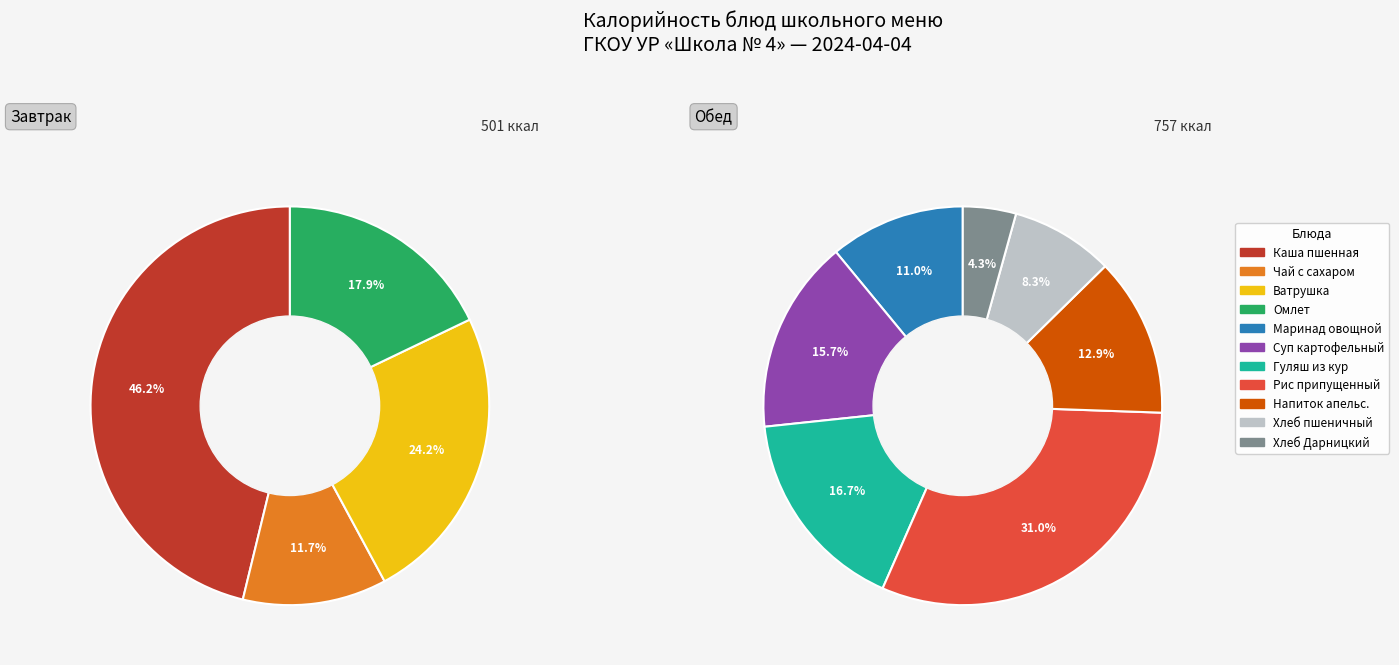

True or false: Маринад овощной с томатом accounts for 7% of the total.

True